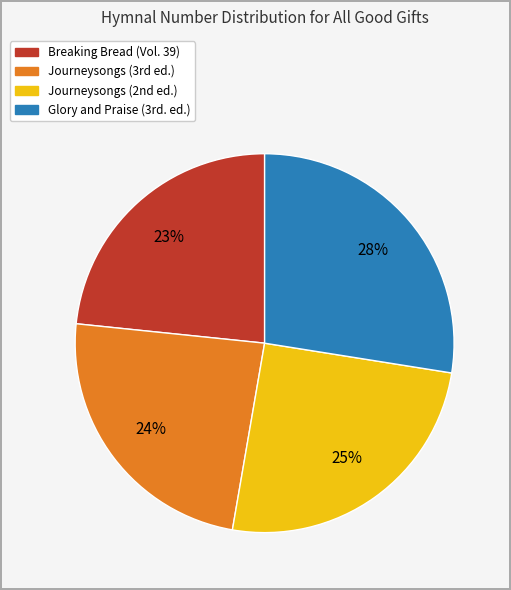

To the nearest percent, what is the average slice percentage?

25%